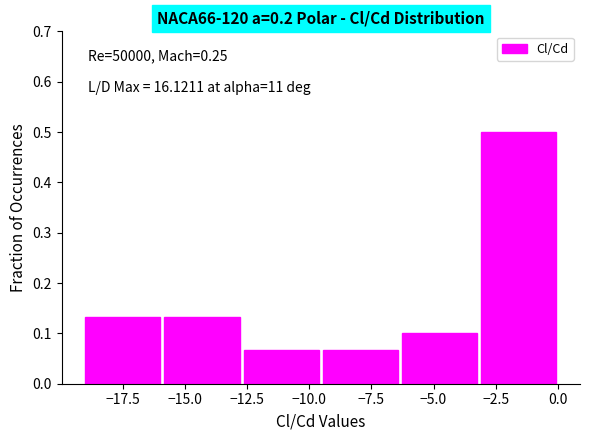

Which range on the x-axis has the tallest bar?

-3.0 to 0.0